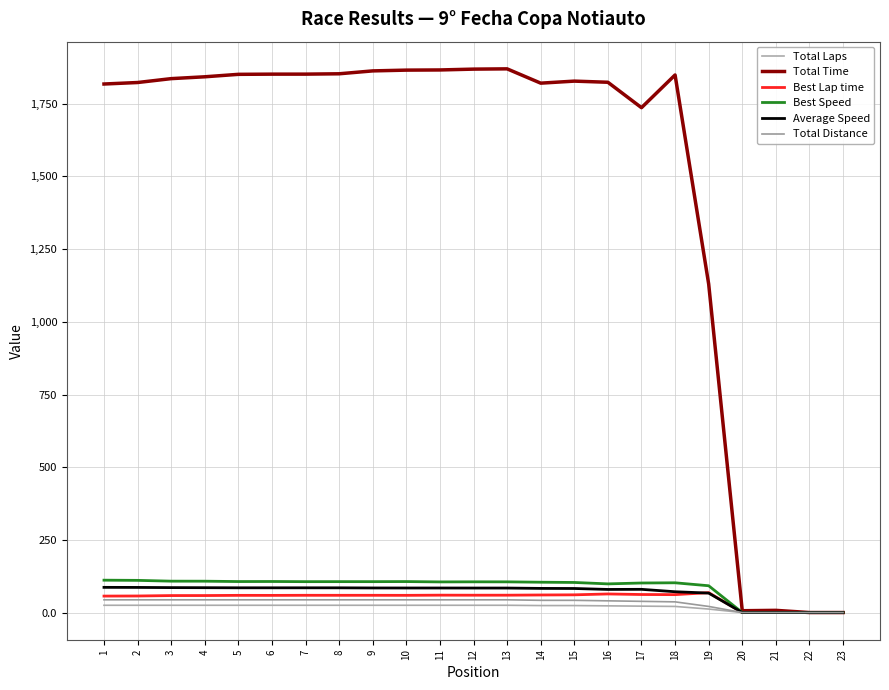

True or false: Total Laps has more than 2 points higher than both neighbors.

False